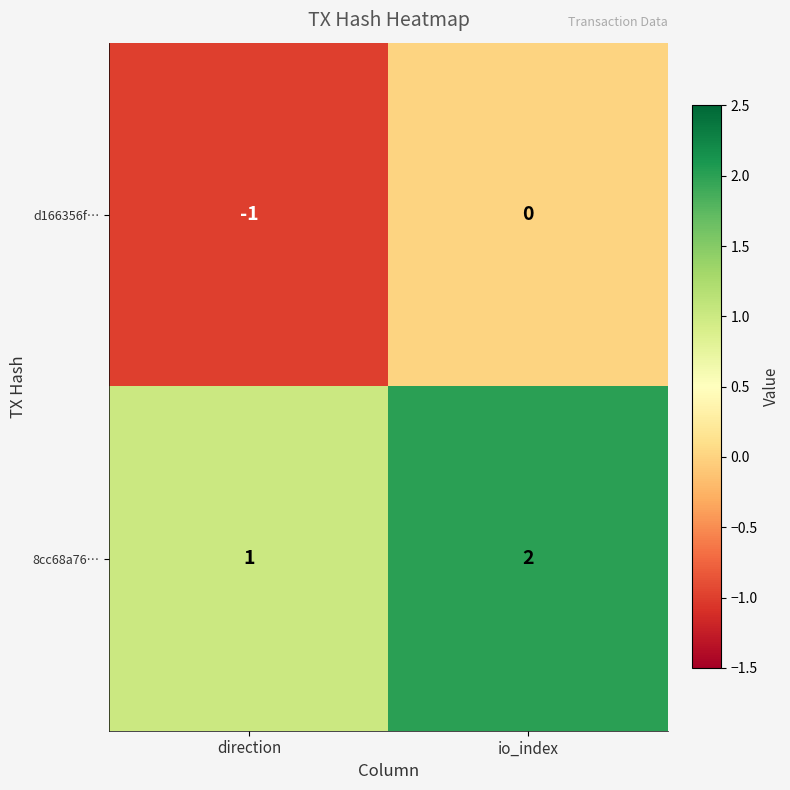

Is the value of d166356f… at io_index greater than the value of 8cc68a76… at direction?

No